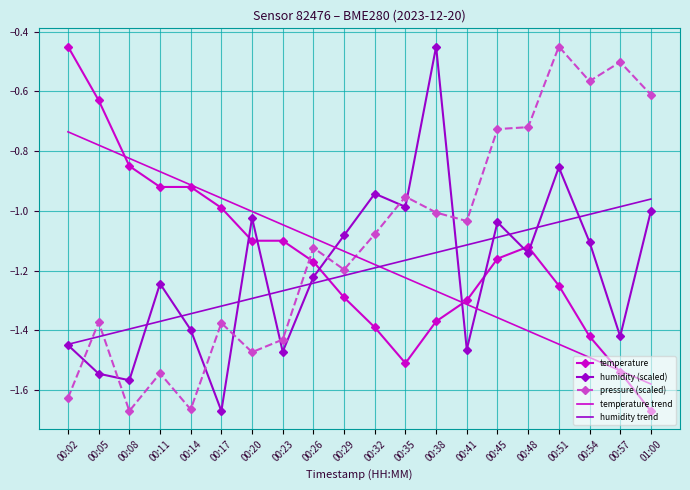

Which category has the highest value in the temperature trend series?

00:02